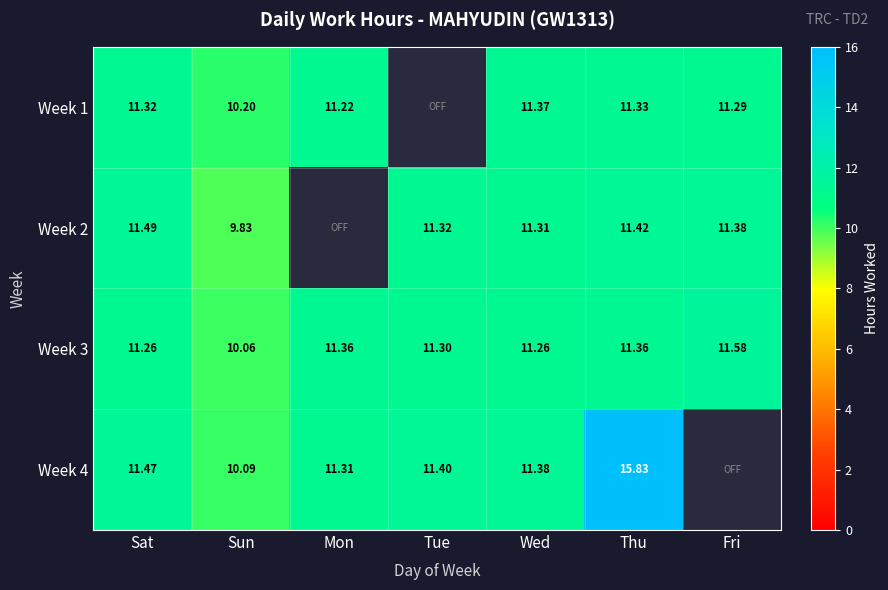

Which category has the lowest value in the Week 3 series?

Sun